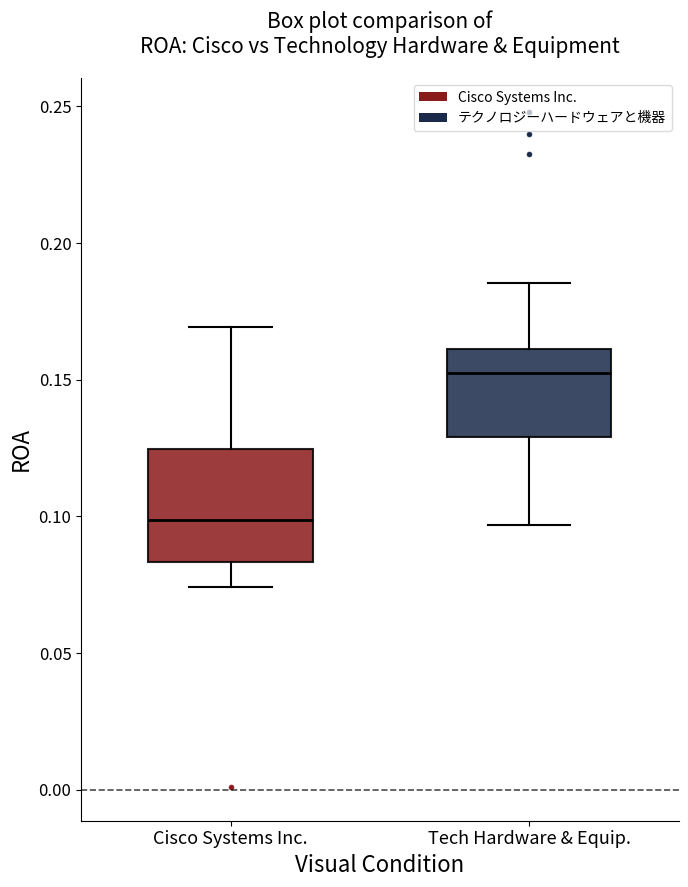

Comparing the boxes themselves (not the whiskers), which one is the tallest?

Cisco Systems Inc.